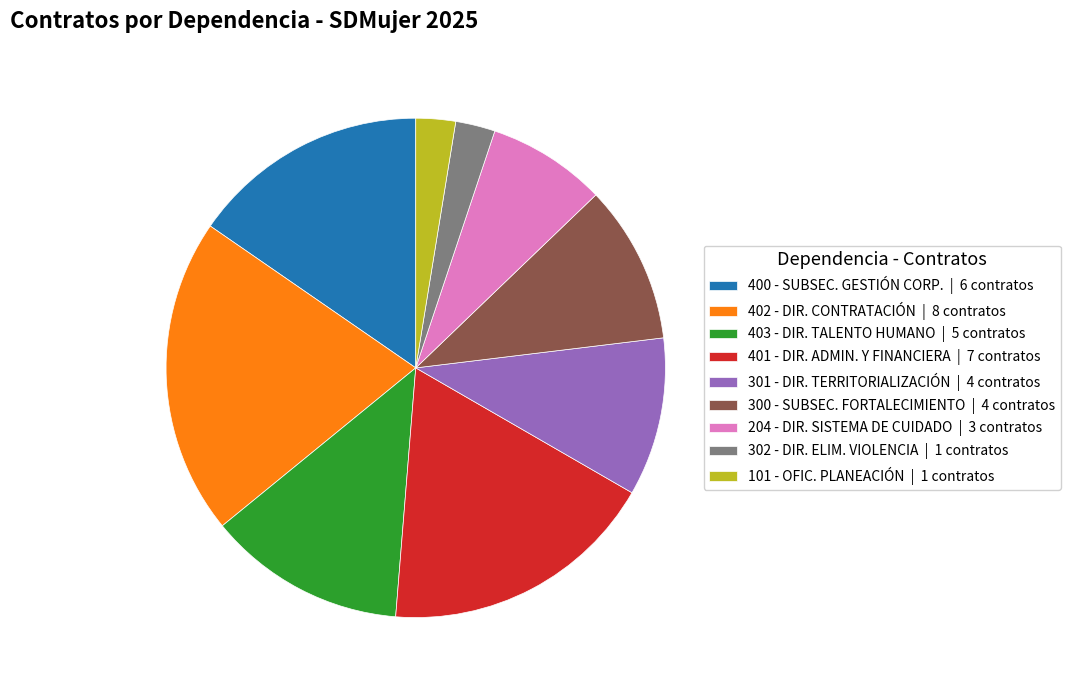

Is there a majority slice in this chart?

No